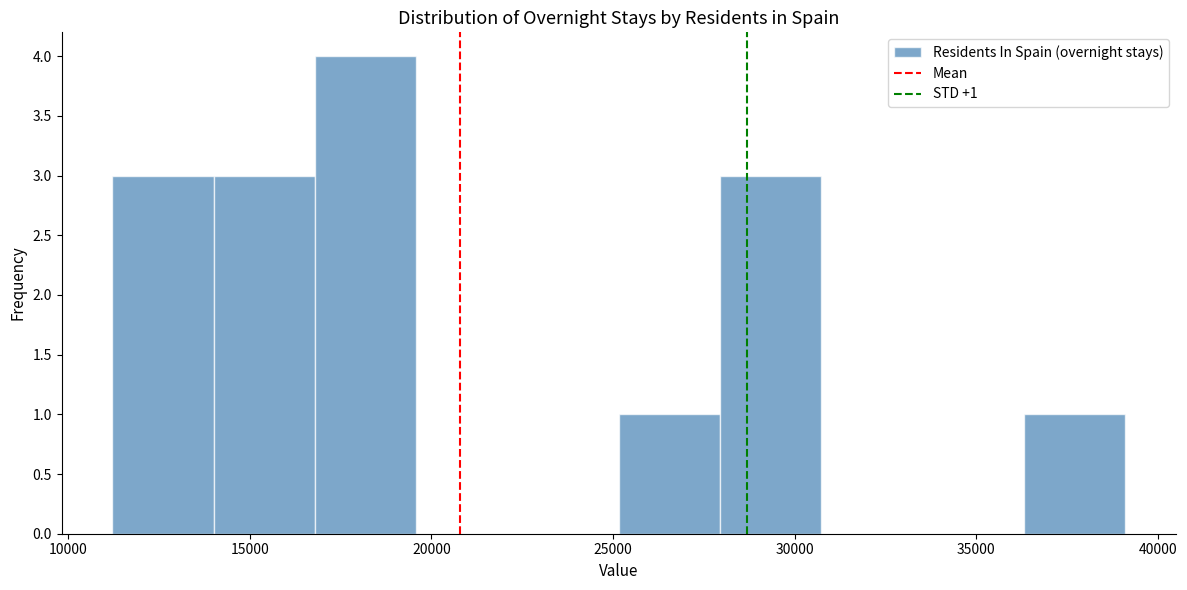

Which range on the x-axis has the tallest bar?

17000 to 19500